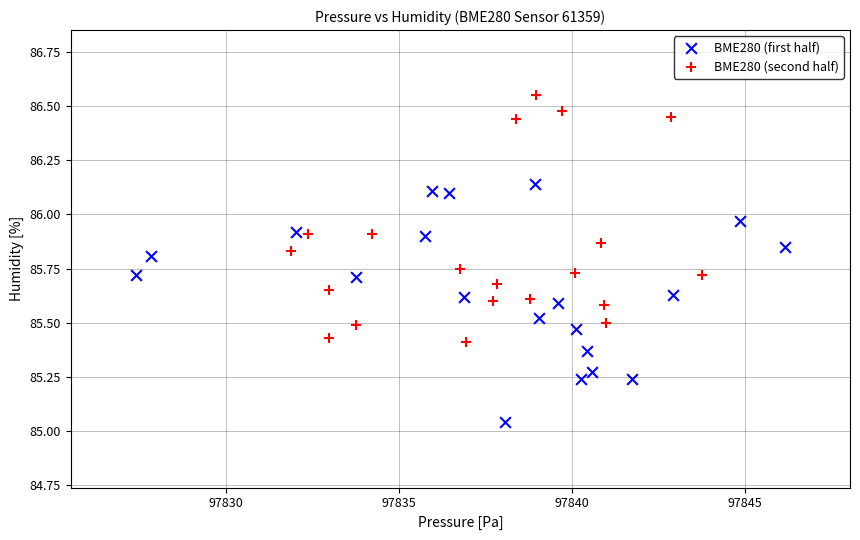

Which series reaches the maximum Y coordinate?

BME280 (second half)